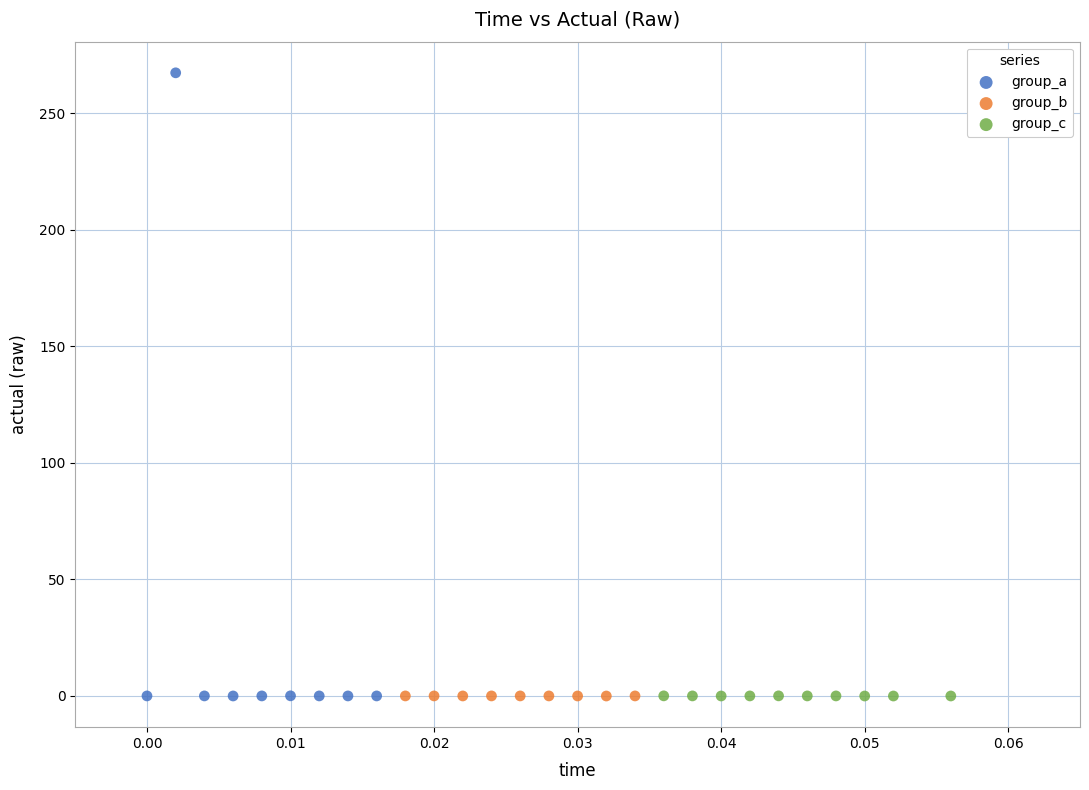

Which series contains the highest Y value?

group_a